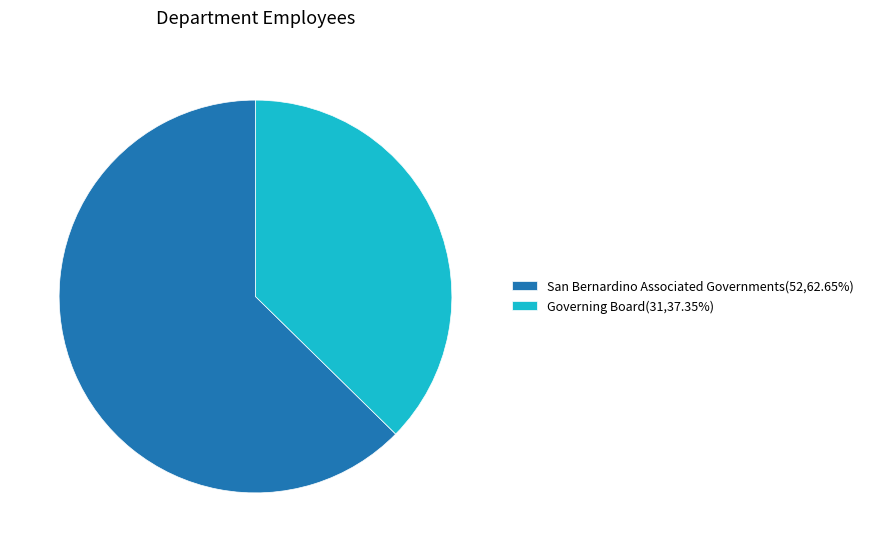

What is the smallest slice in the pie chart?

Governing Board